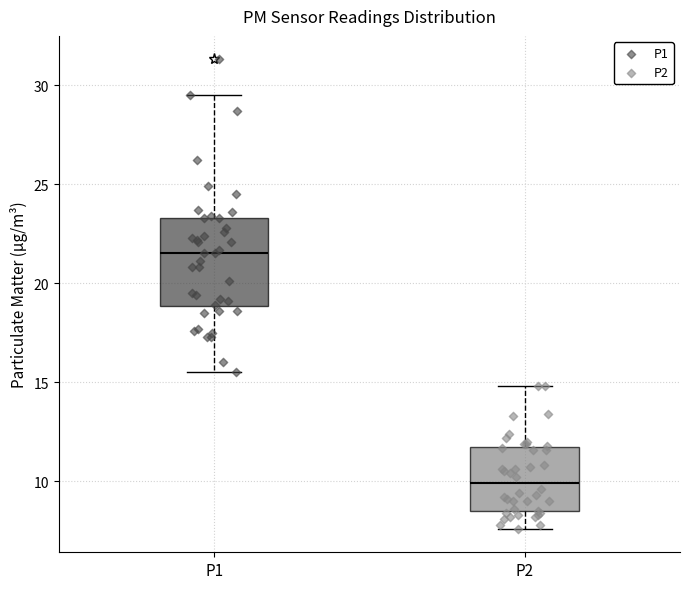

Which box is the tallest, from its lower edge to its upper edge?

P1